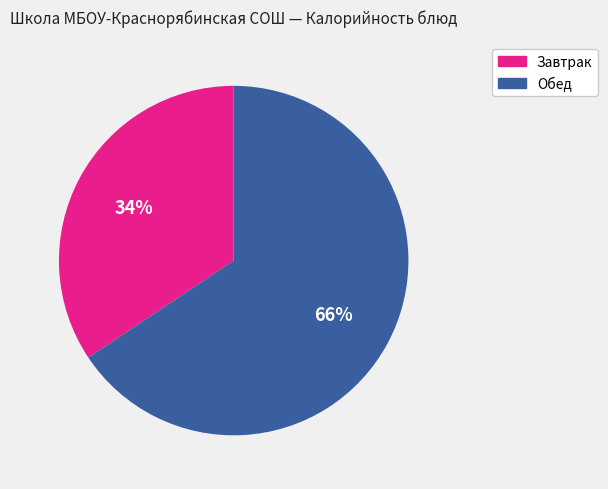

Is there any slice that represents more than half of the pie?

Yes